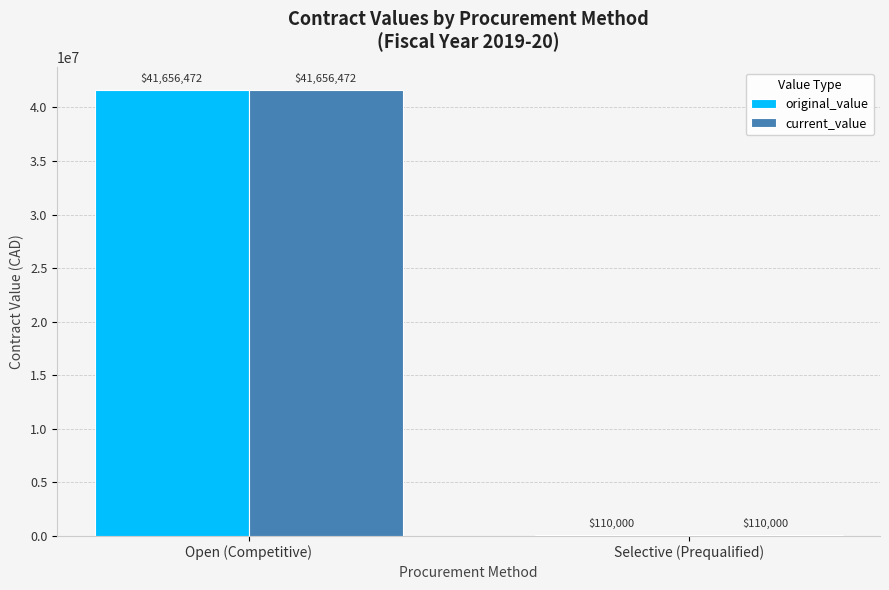

Where does the original_value series first go above 41656472?

Open (Competitive)